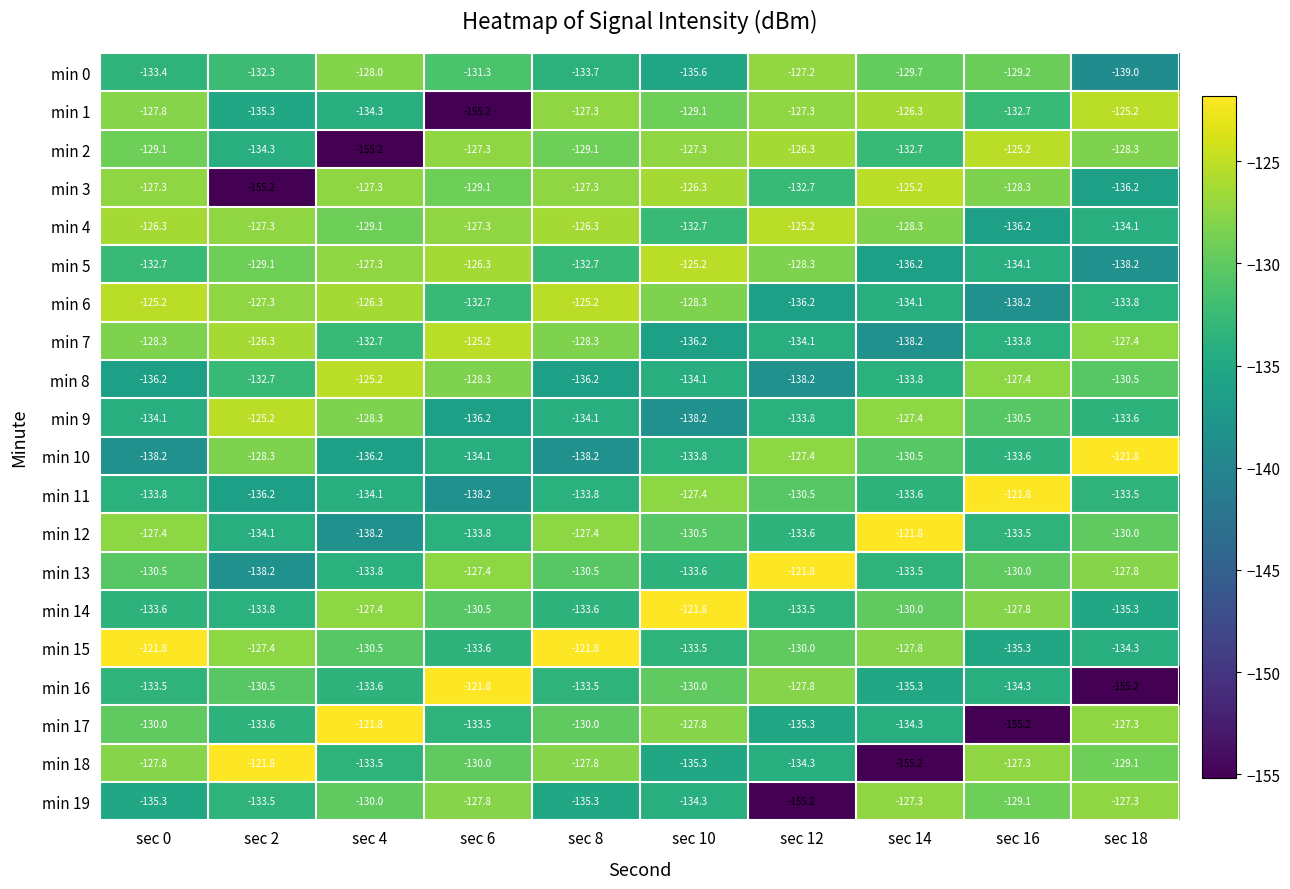

Rank the series at sec 12 from lowest to highest value.

min 19, min 8, min 6, min 17, min 18, min 7, min 9, min 12, min 14, min 3, min 11, min 15, min 5, min 16, min 10, min 1, min 0, min 2, min 4, min 13